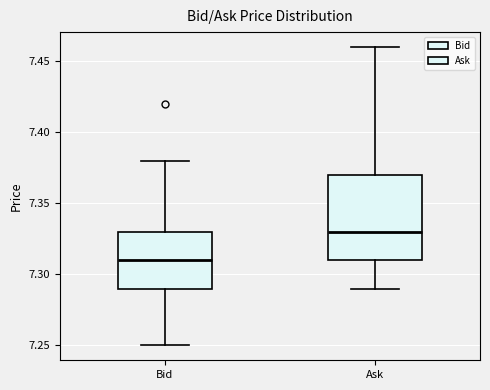

Reading left to right, transcribe this box plot: for each box, give where its median line is, the range the box spans, and where its two whiskers end, as read against the y-axis. The values are not printed on the chart, so give them approximately, as read against the axis.

Bid: median 7.31, box 7.29 to 7.33, whiskers 7.25 to 7.38
Ask: median 7.33, box 7.31 to 7.37, whiskers 7.29 to 7.46